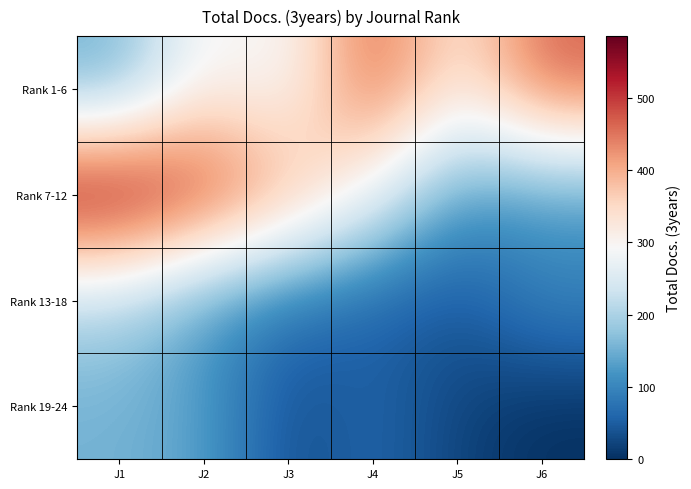

List the series in order of their peak value, highest first.

Rank 7-12, Rank 1-6, Rank 13-18, Rank 19-24